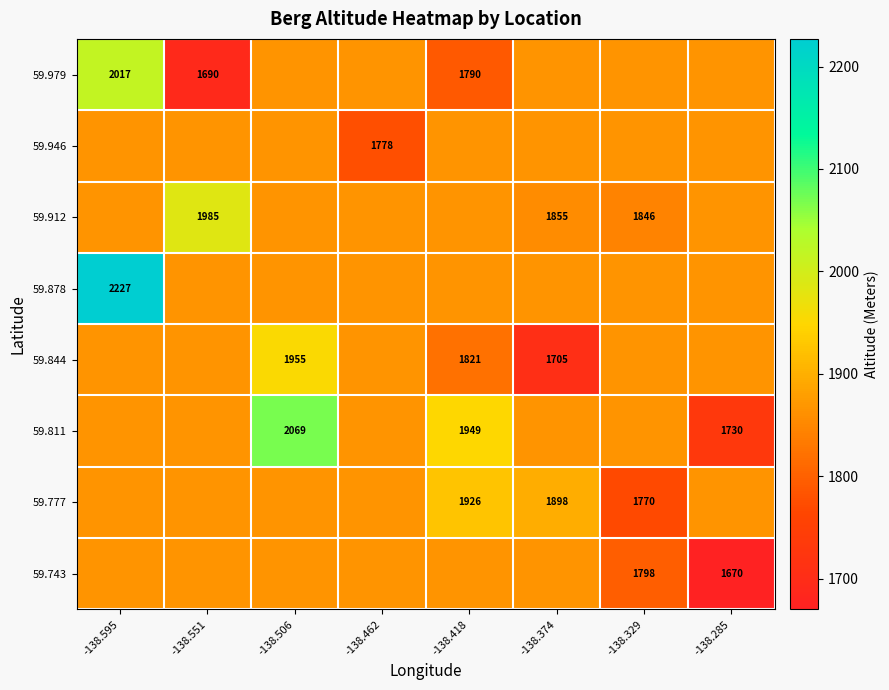

Is the value of 59.979 at -138.551 greater than the value of 59.844 at -138.506?

No